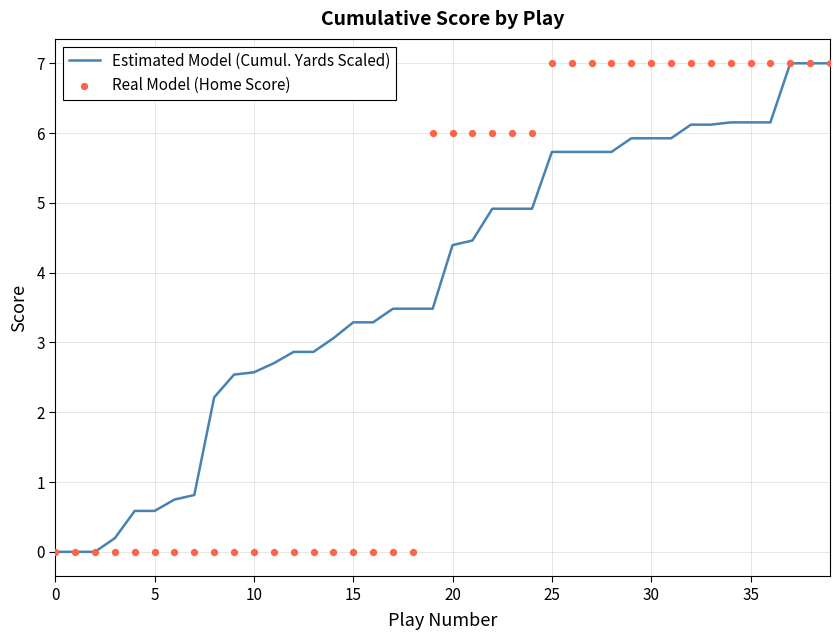

What are all the series names shown in the legend?

Estimated Model (Cumul. Yards Scaled), Real Model (Home Score)